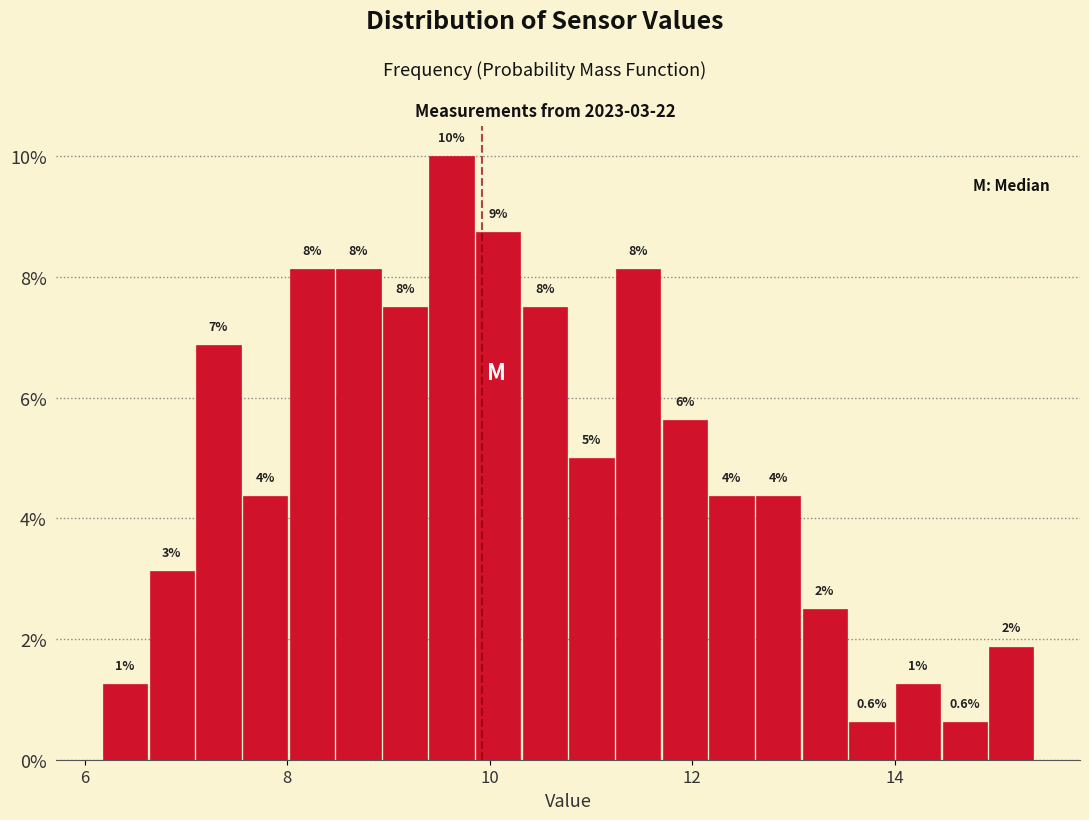

Read against the x-axis, roughly where is the centre of the tallest bar?

9.6